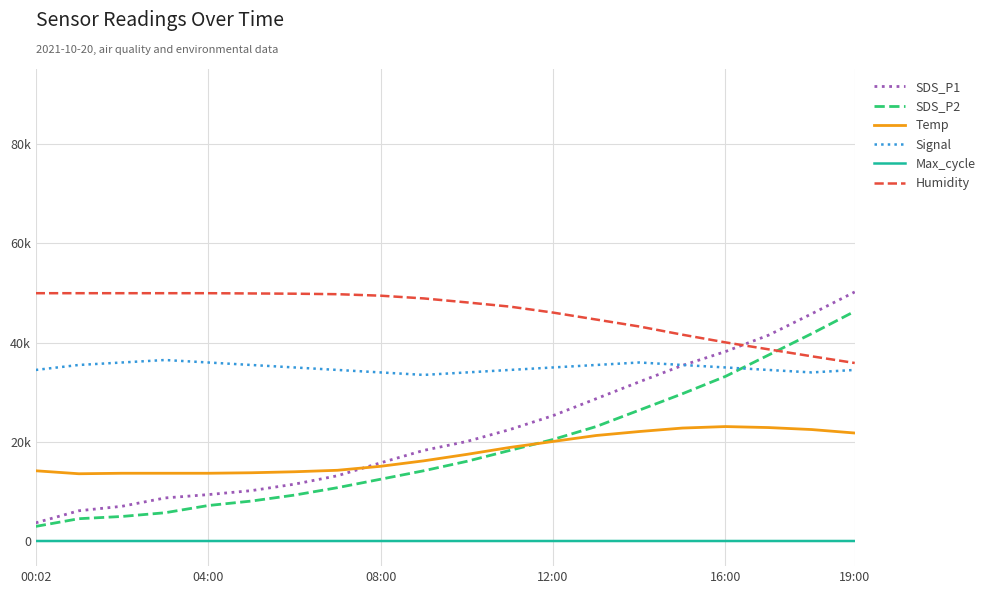

Does the chart display data point markers on the line(s)?

No